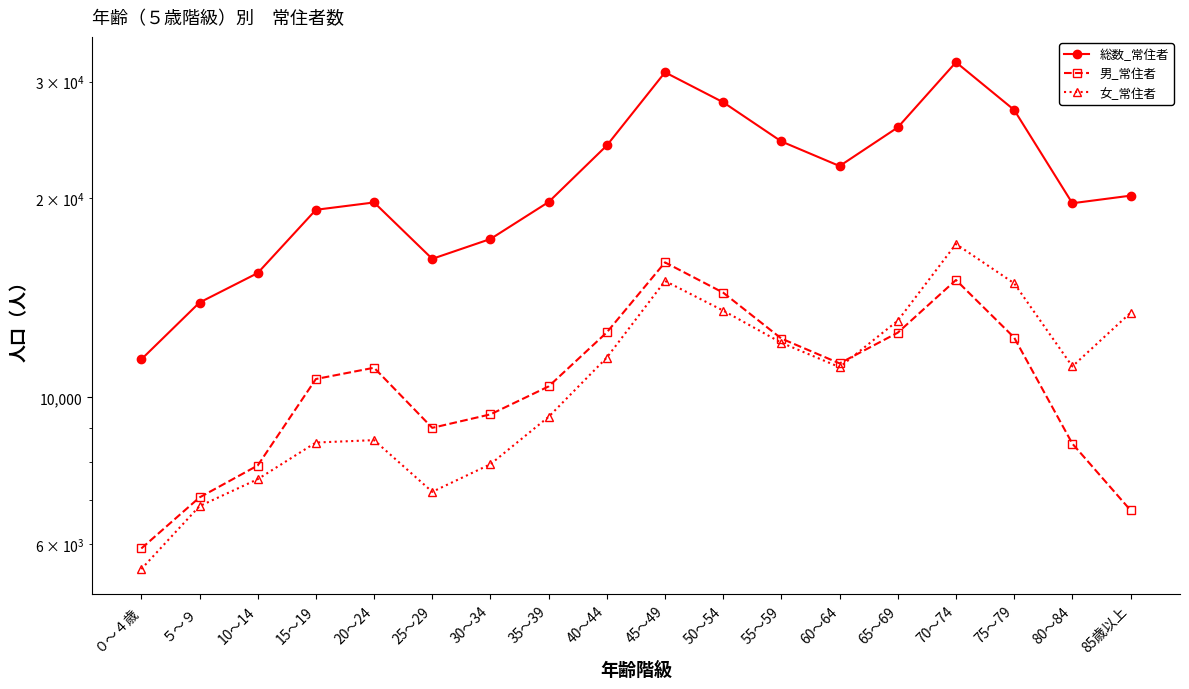

Where is the first local maximum for 男_常住者?

20～24